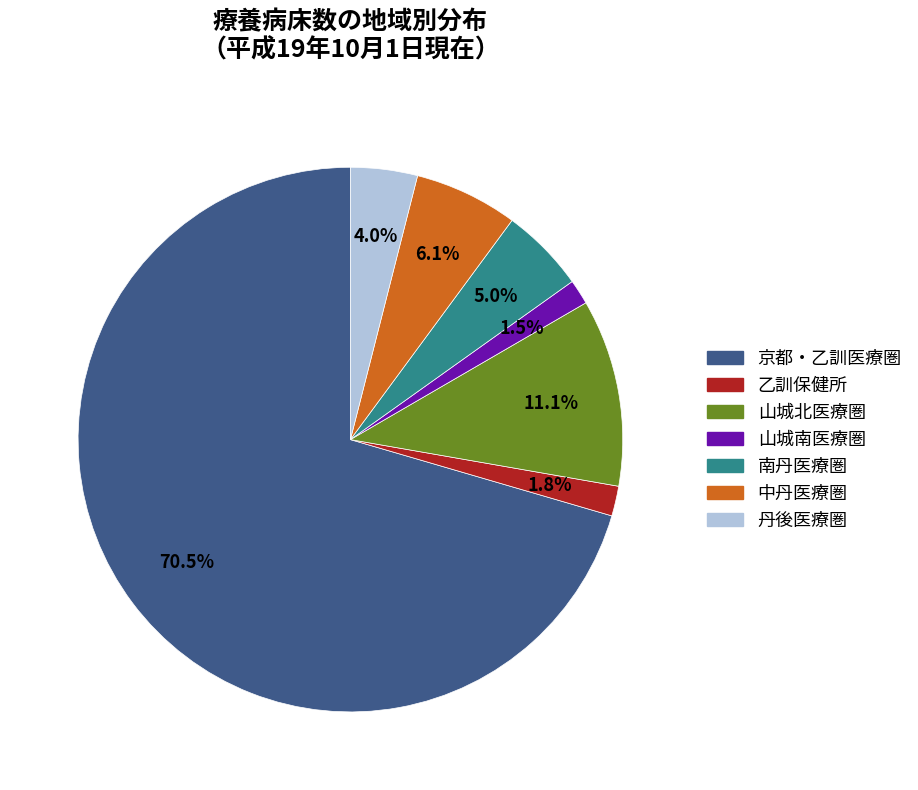

What percentage is NOT represented by 京都・乙訓医療圏?

29.5%